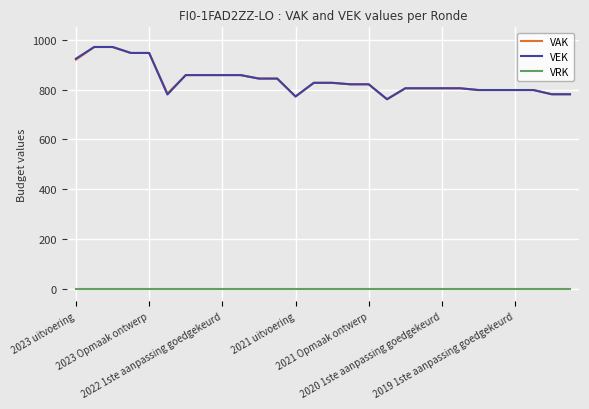

True or false: VEK and VRK cross at least once.

False